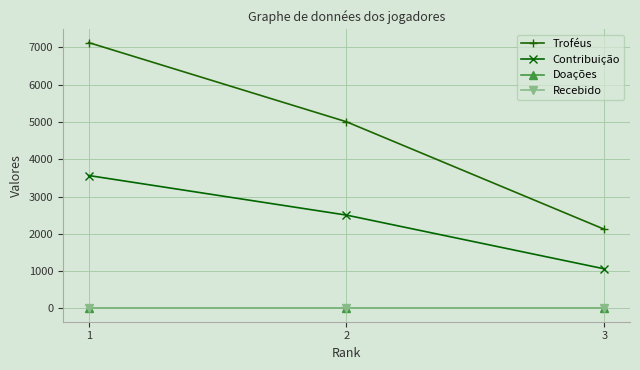

What is the lowest value of the Troféus series?

2124